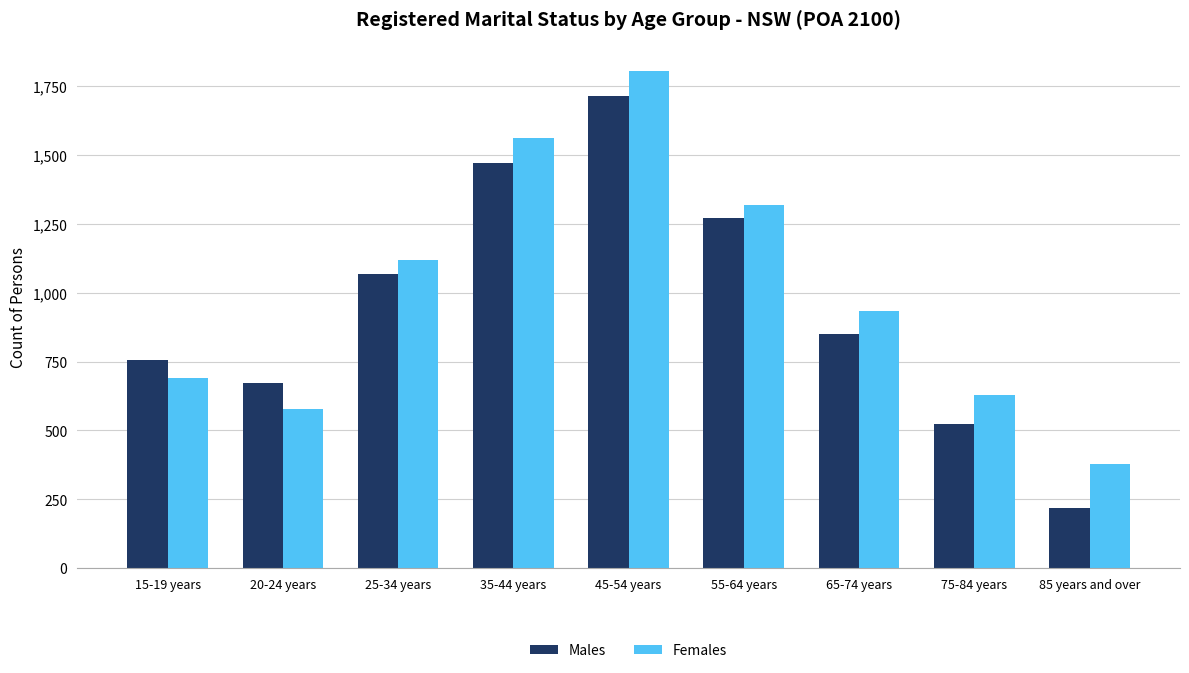

What is the highest value of the Males series?

1713